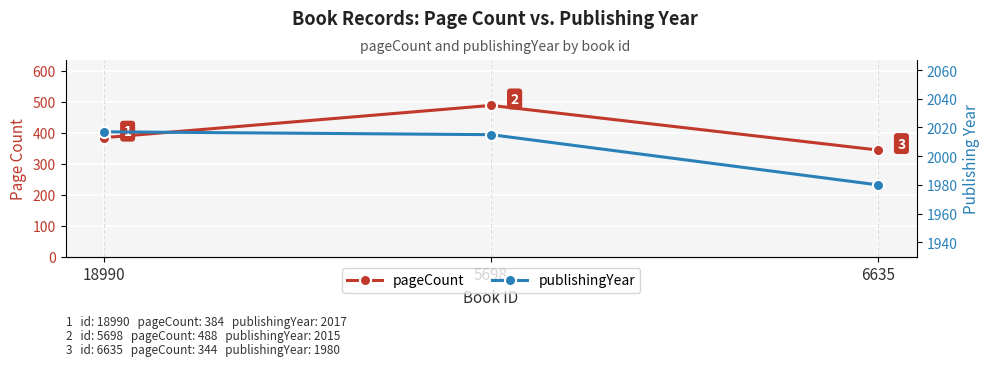

List the series in order of their overall mean, highest first.

publishingYear, pageCount